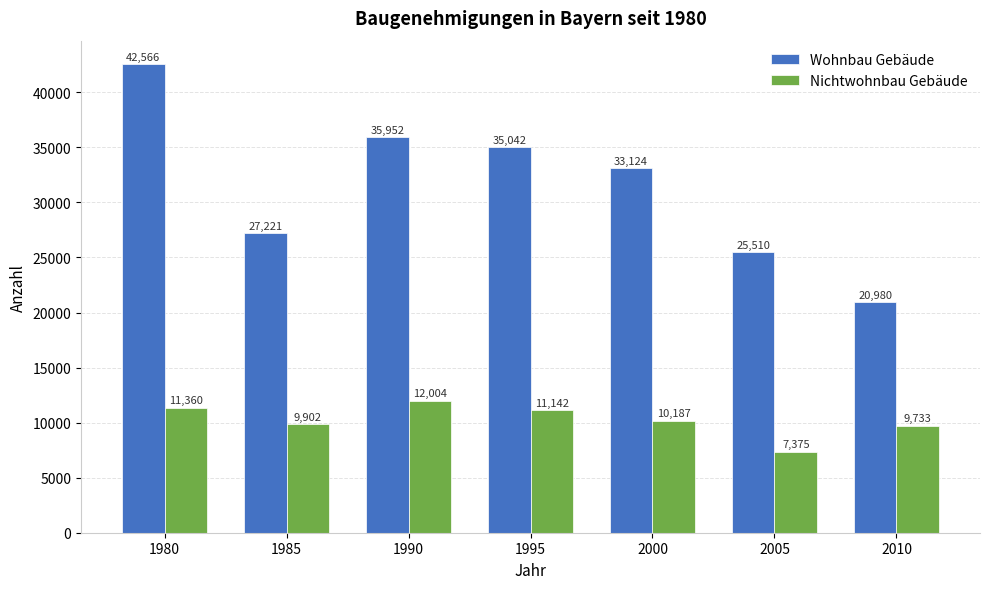

At which label is Nichtwohnbau Gebäude closest to 9689?

2010